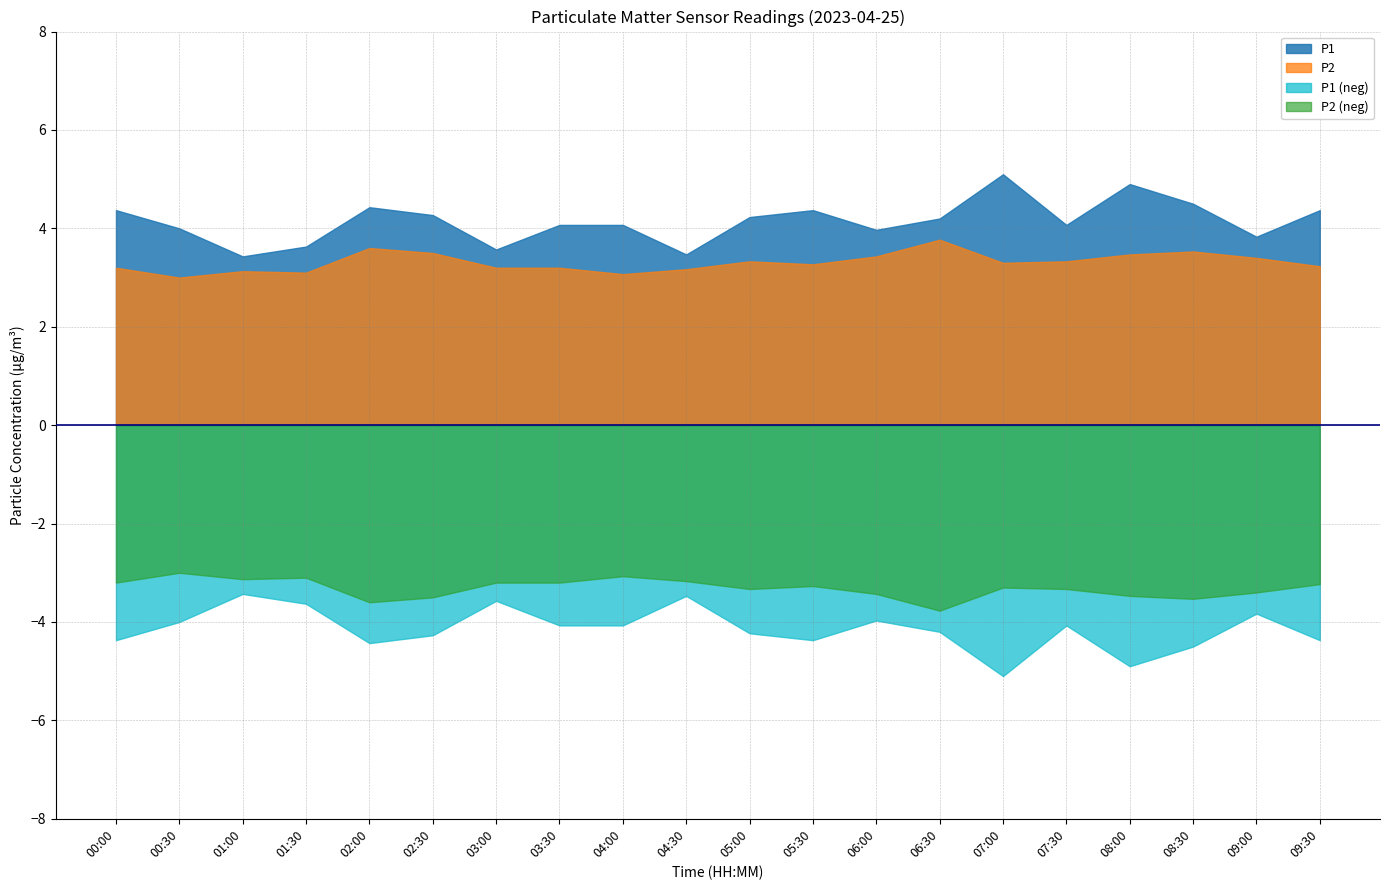

Which series changed the most between 01:30 and 04:00?

P1